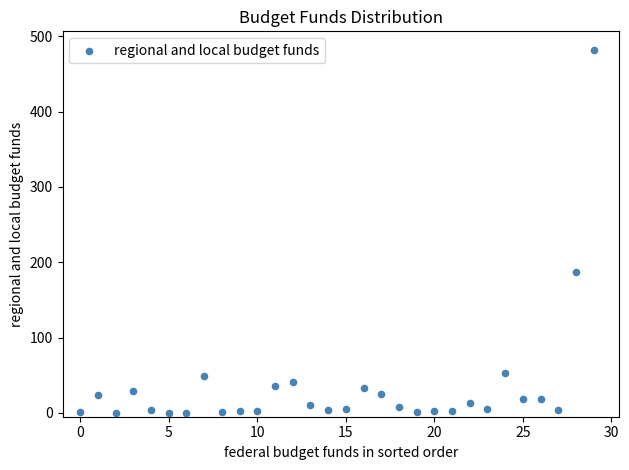

What Y value in the scatter plot is closest to 241?

187.3